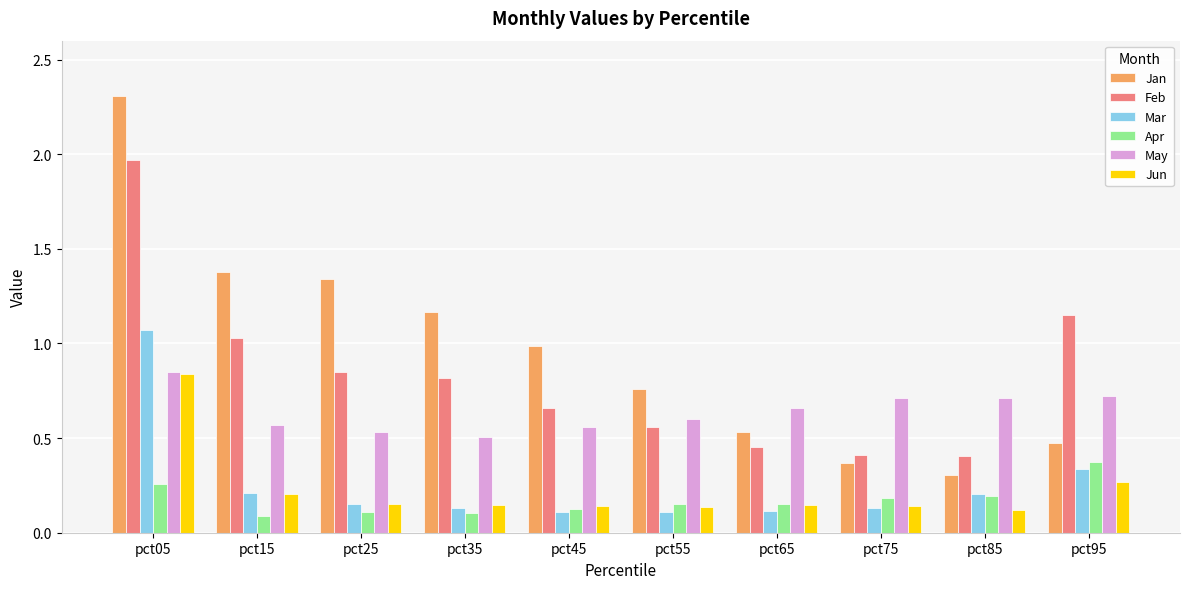

What is the total value across all series at pct55?

2.3